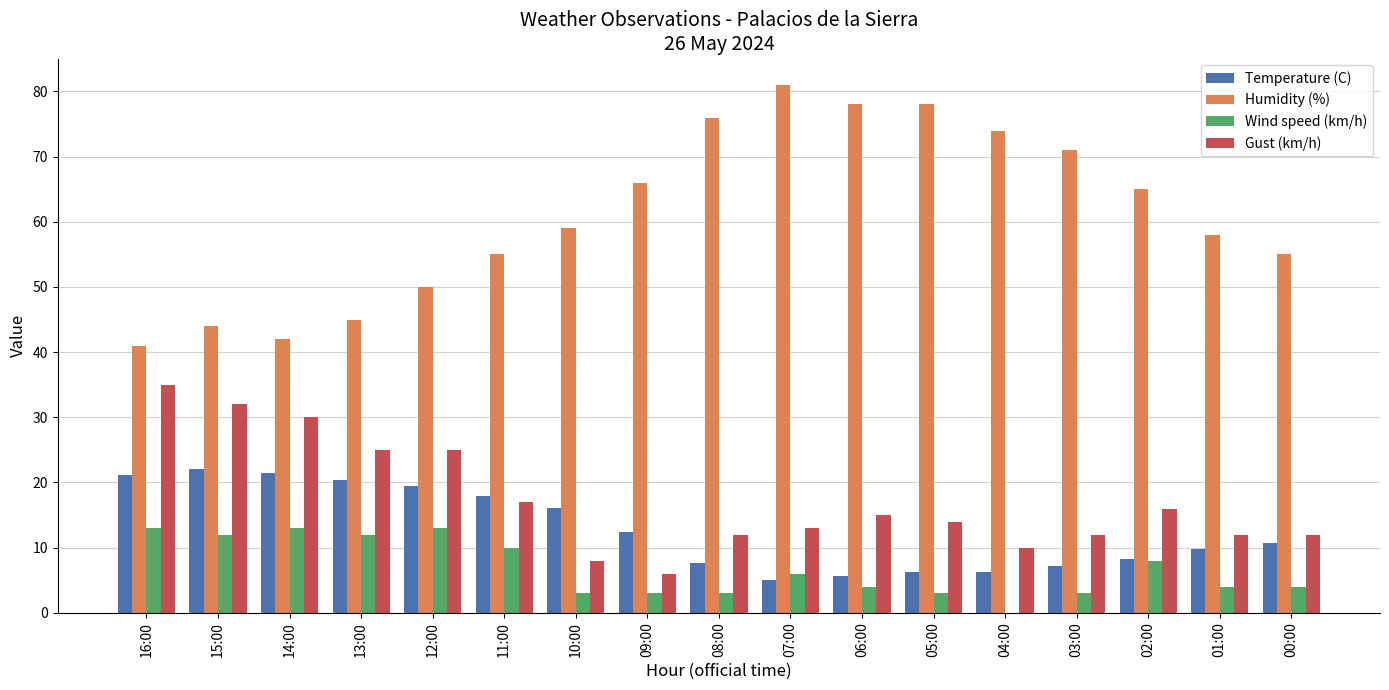

At which label does Gust (km/h) reach its peak?

16:00